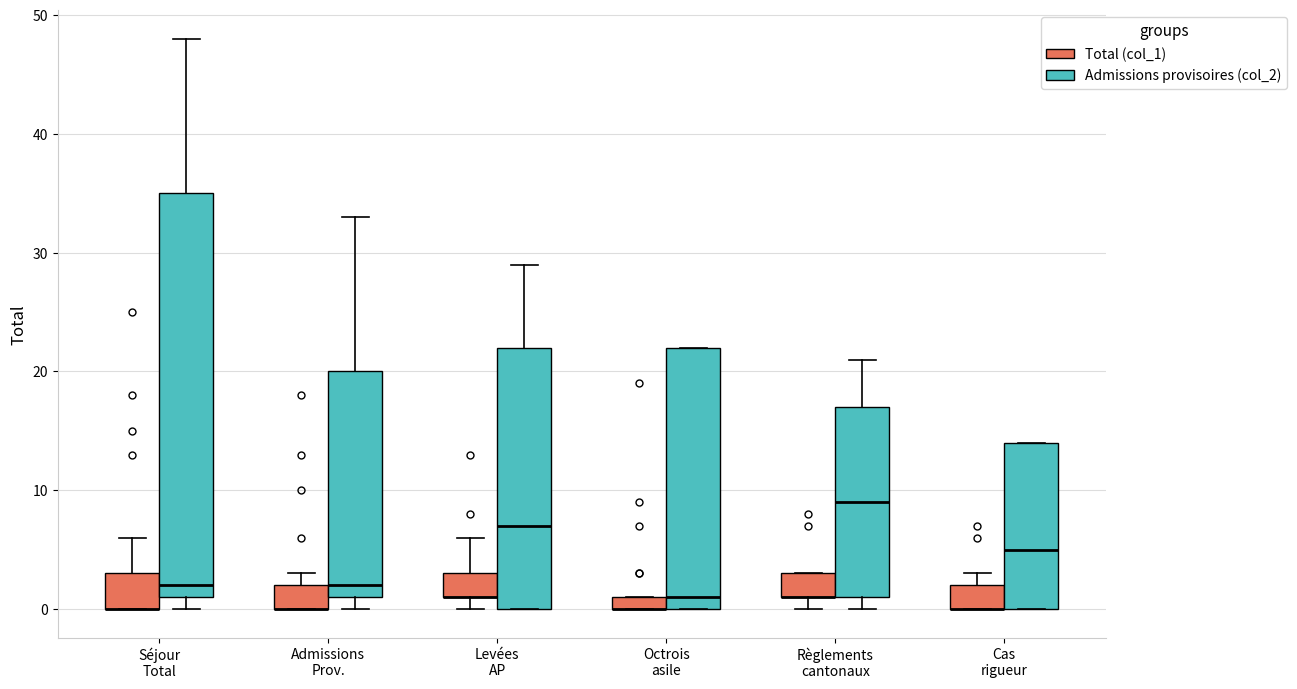

Where does the median line of the box for Cas rigueur (Admissions provisoires (col_2)) sit on the y-axis? The values are not printed on the chart, so give them approximately, as read against the axis.

5